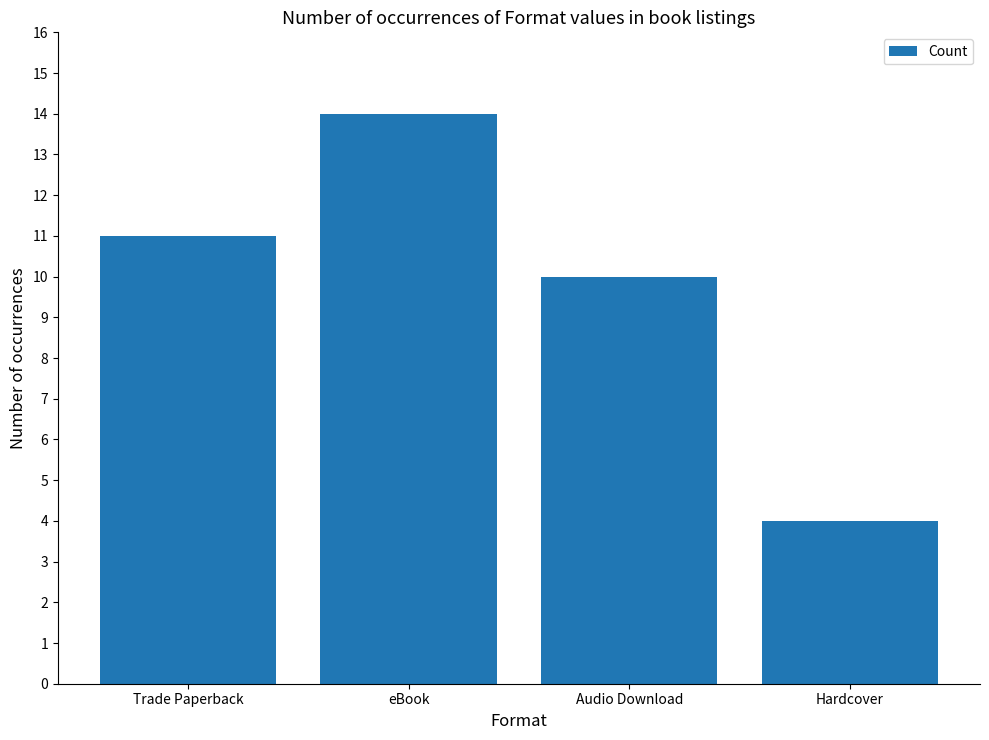

Rank the categories by value from lowest to highest.

Hardcover, Audio Download, Trade Paperback, eBook